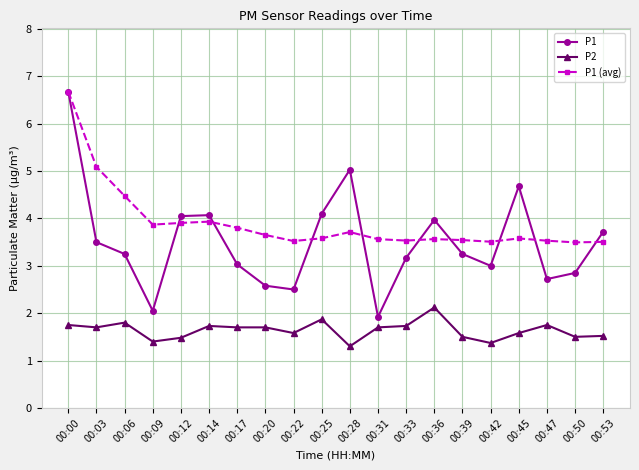

At how many categories does at least one series exceed 3?

20